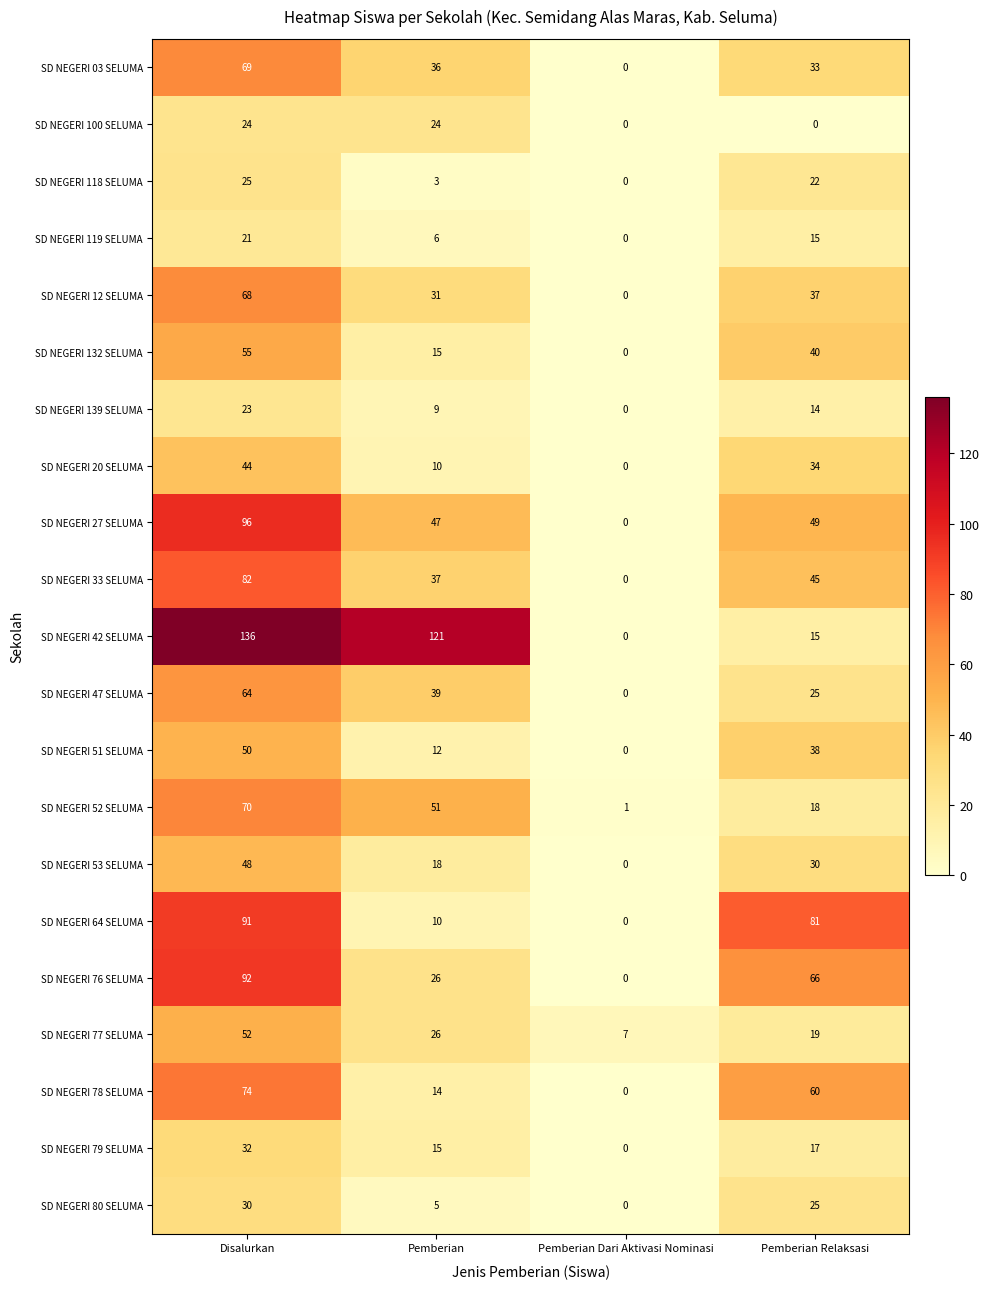

What is the average value of the SD NEGERI 52 SELUMA series?

35